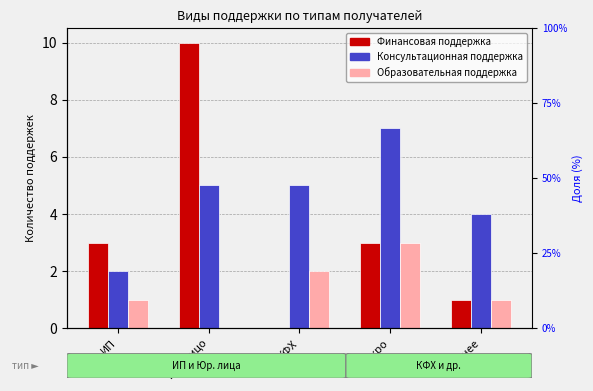

How many bars are there in each group?

3